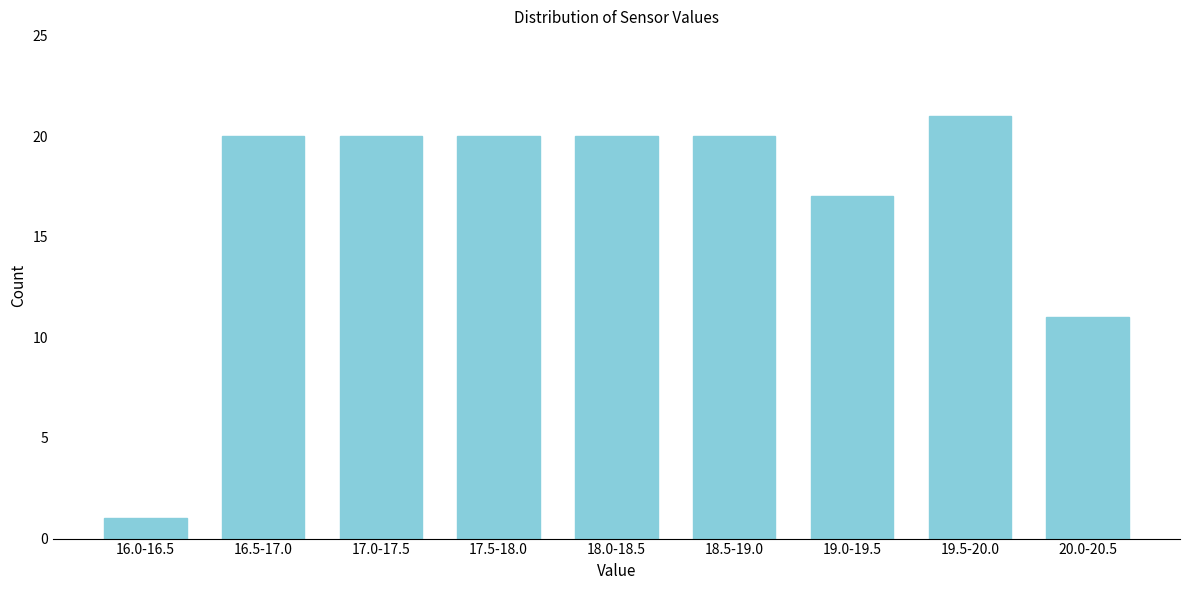

Reading left to right, list all the values displayed in this chart.

16.0-16.5=1	16.5-17.0=20	17.0-17.5=20	17.5-18.0=20	18.0-18.5=20	18.5-19.0=20	19.0-19.5=17	19.5-20.0=21	20.0-20.5=11